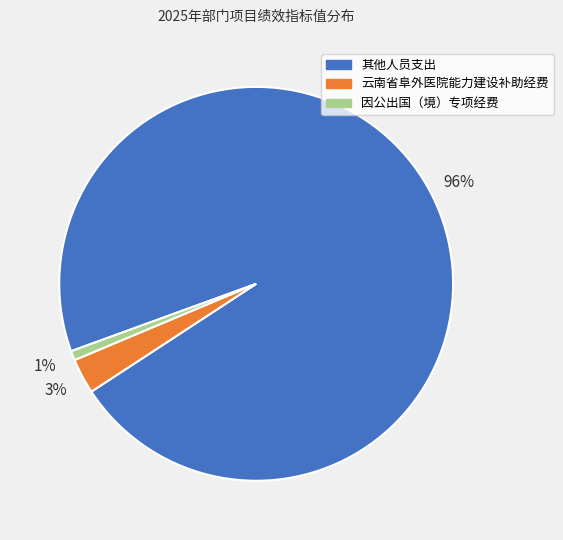

Do 其他人员支出 and 云南省阜外医院能力建设补助经费 together represent more than half of the pie?

Yes